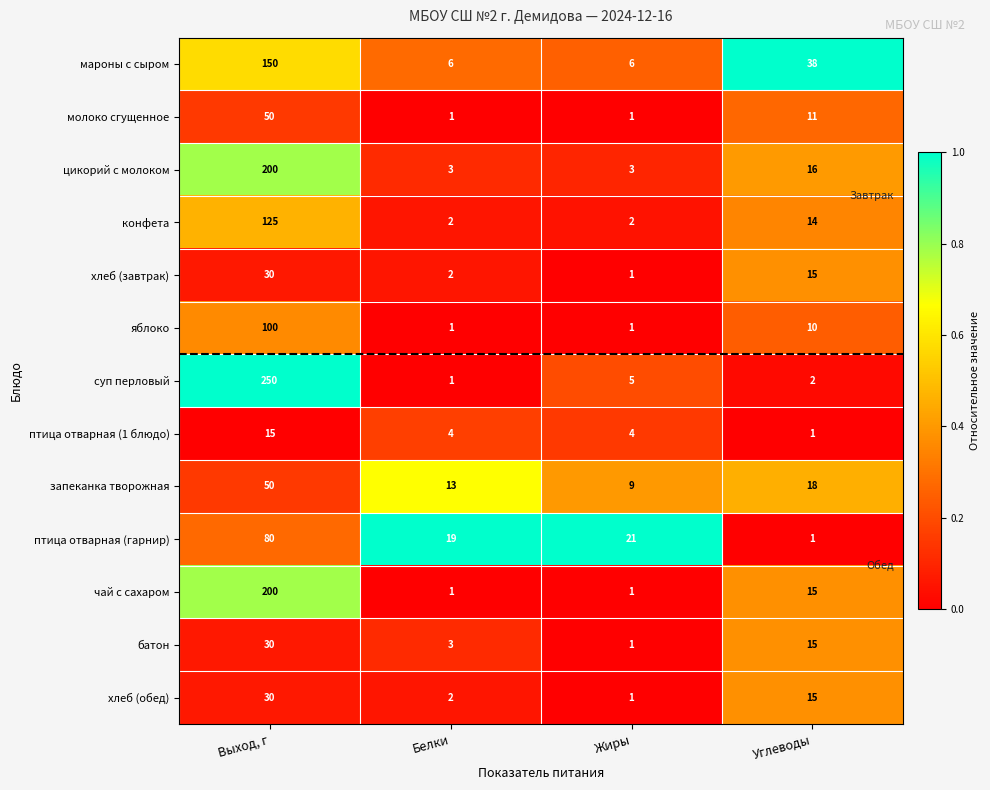

Between Выход, г and Жиры, which series saw the biggest shift?

суп перловый